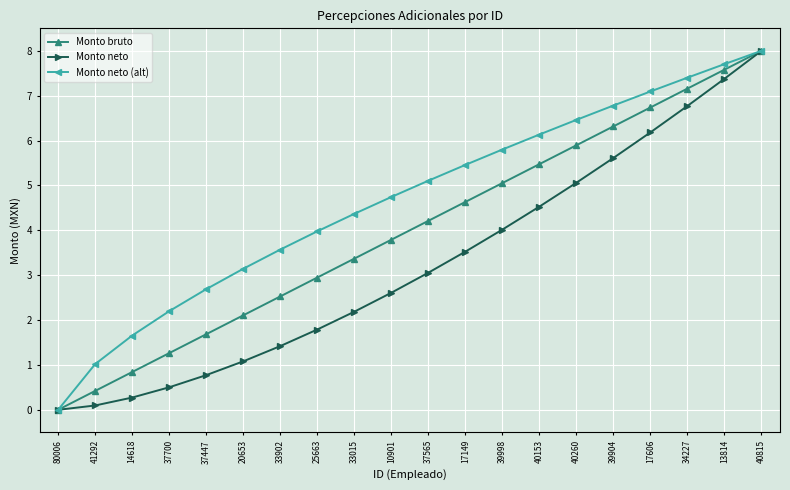

What is the difference between the maximum and minimum values in the Monto neto series?

8.0